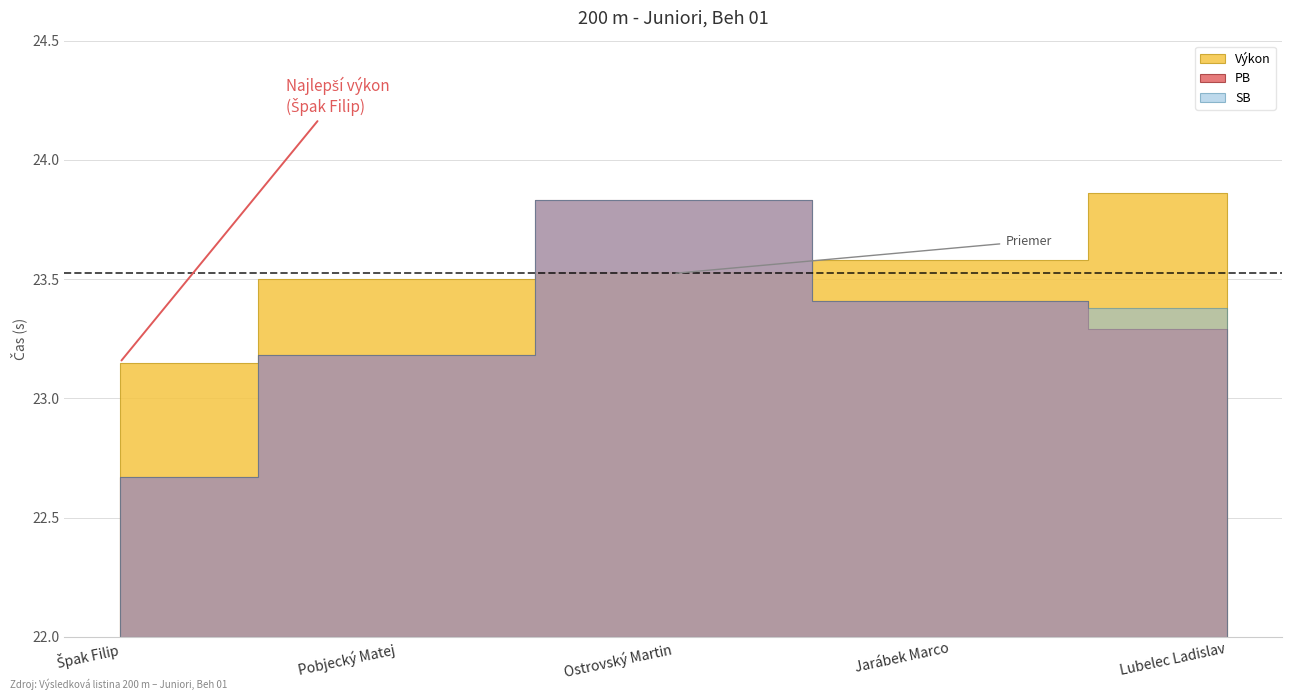

What is the difference between the highest and lowest values at Špak Filip?

0.5